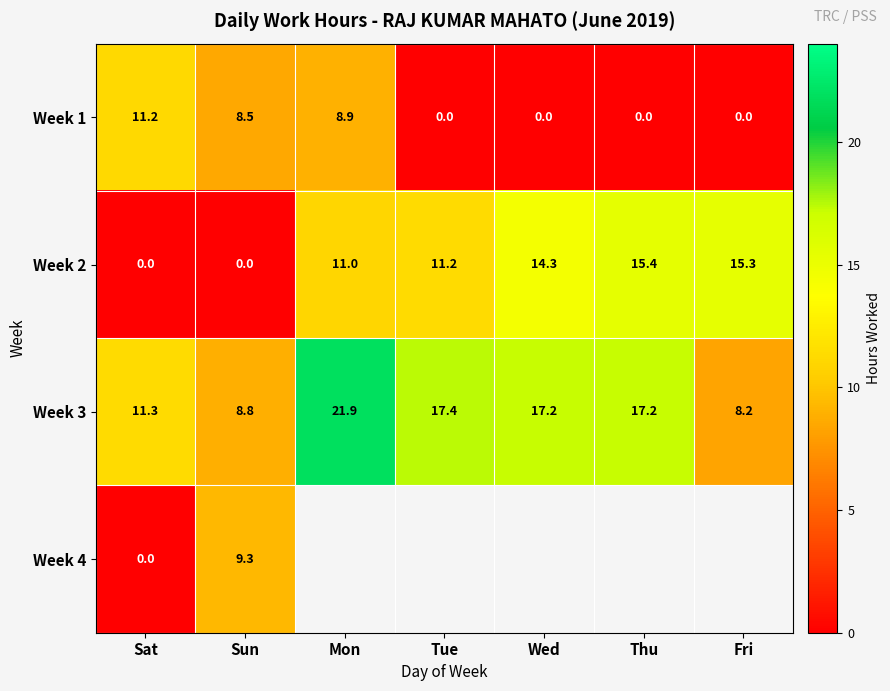

Where is Week 2 nearest to the value 7?

Mon